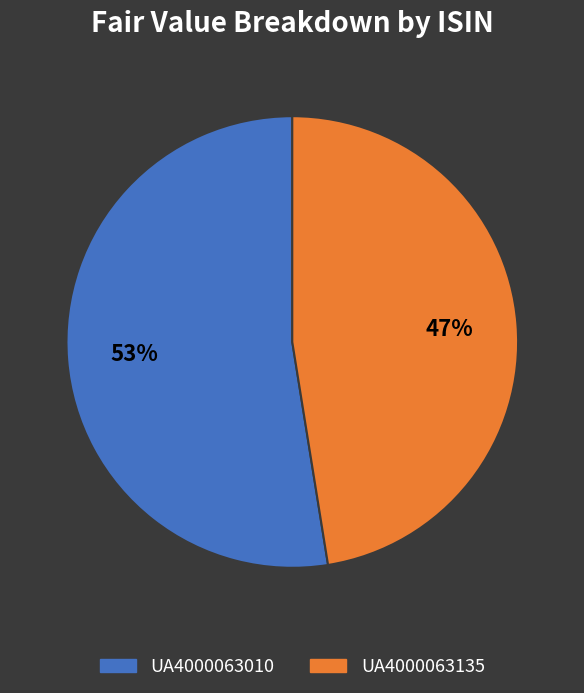

Which has a higher value, UA4000063010 or UA4000063135?

UA4000063010